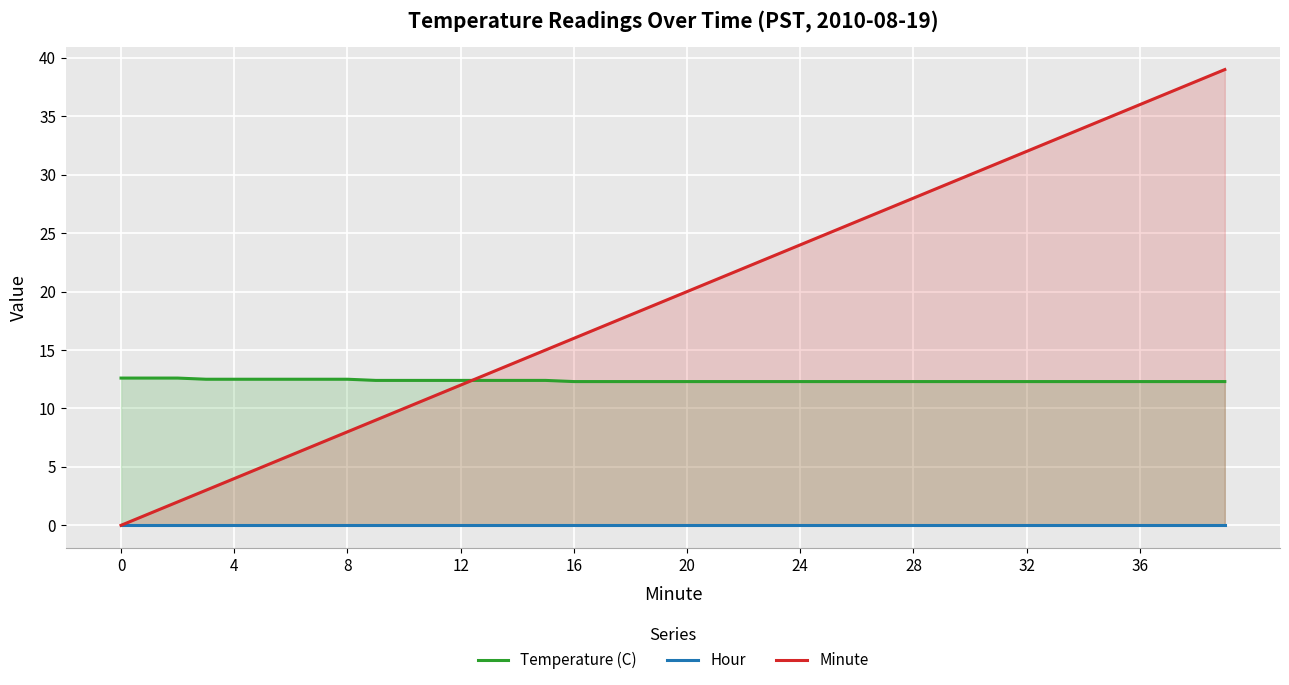

What is the label of the 4th point from the right?

36